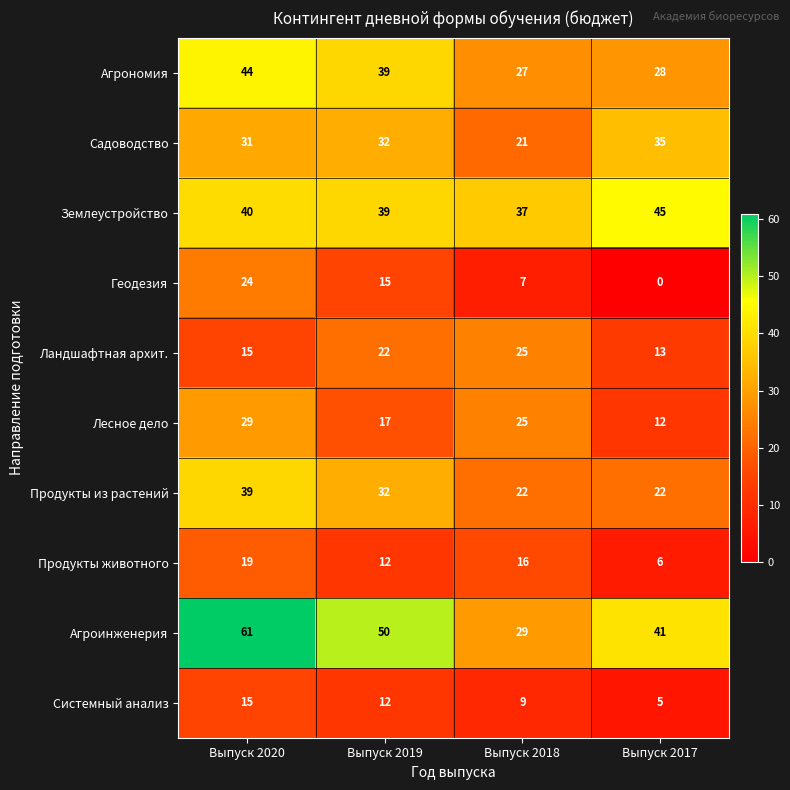

How many distinct data groups are displayed?

10